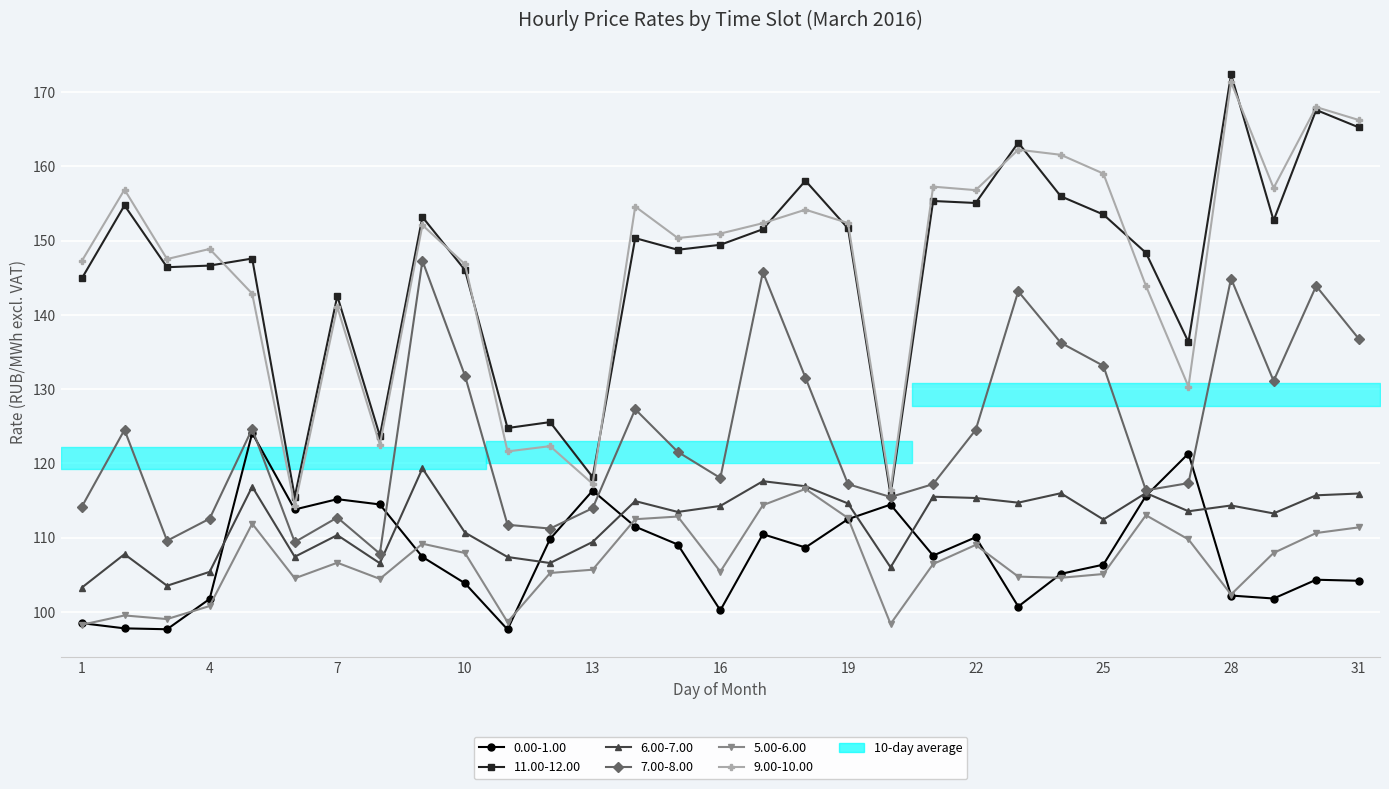

What is the average value of the 11.00-12.00 series?

146.5